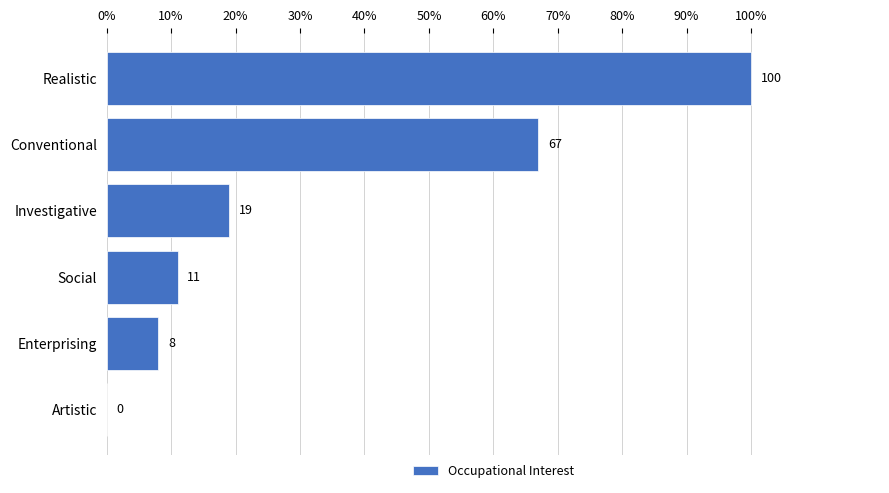

Are the bars grouped side by side (vs. stacked)?

No